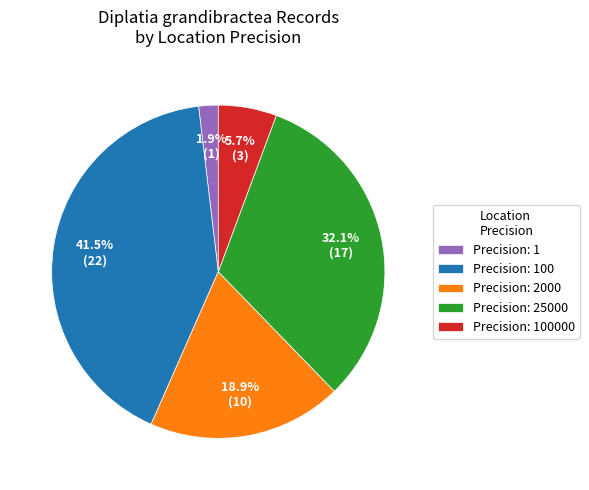

Count the number of slices in the pie.

5